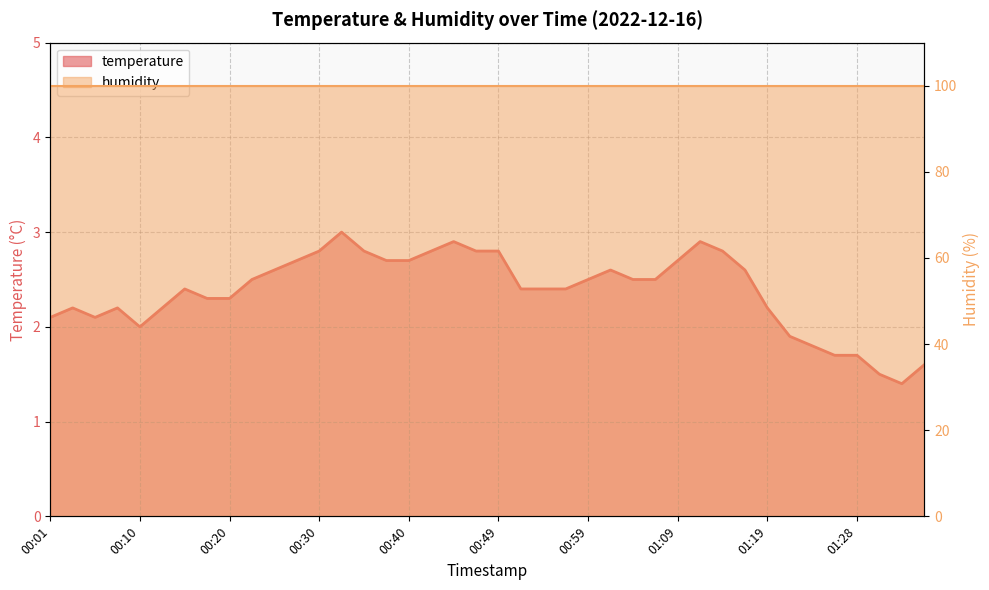

At which label is the value closest to 2?

00:10